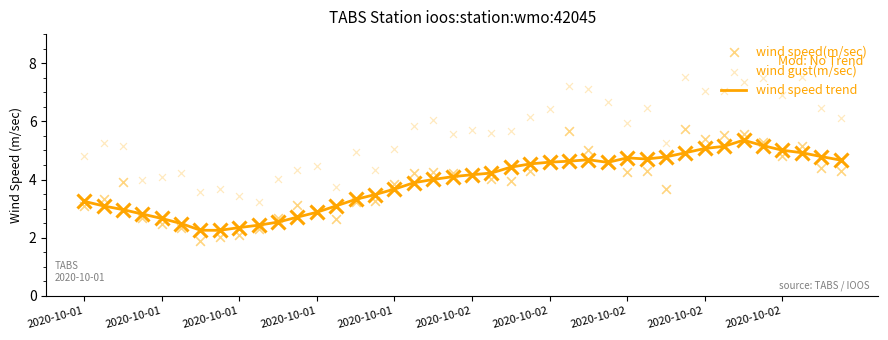

At how many categories does at least one series exceed 6?

16